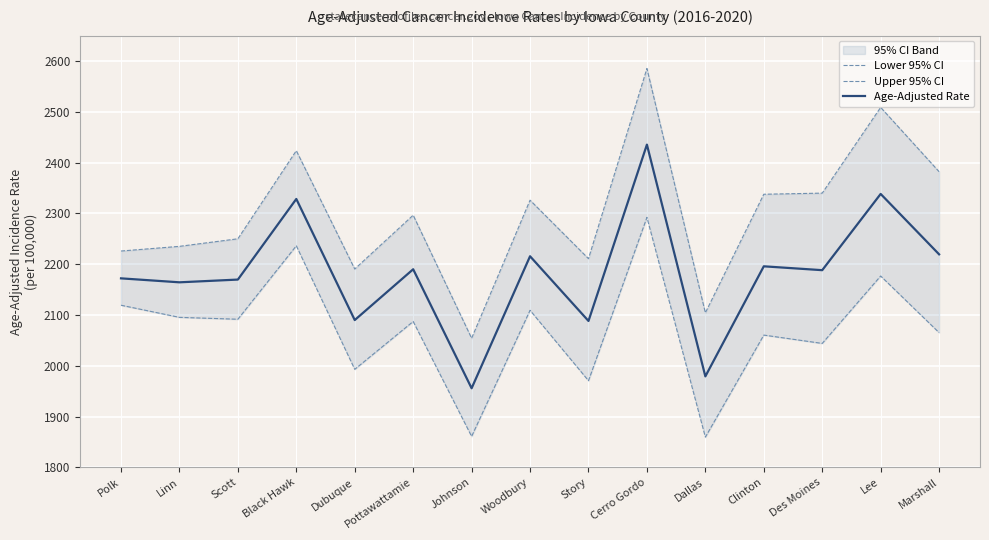

At which label does Lower 95% CI first exceed 2087?

Polk